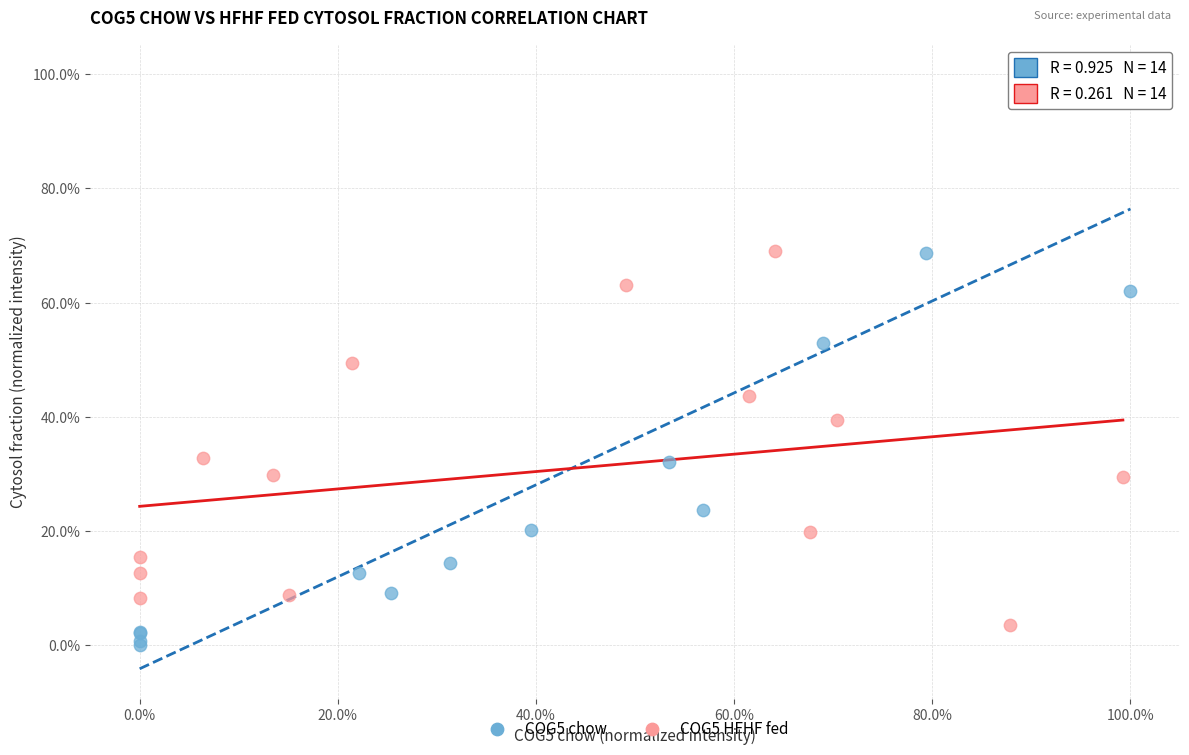

Which series reaches the minimum Y coordinate?

COG5 chow